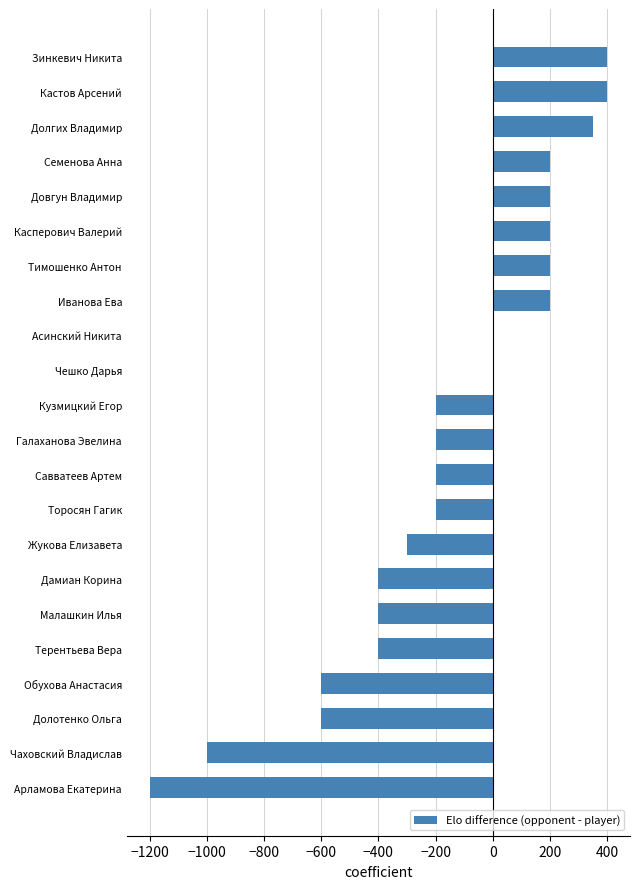

What value does the data have at Торосян Гагик?

-200